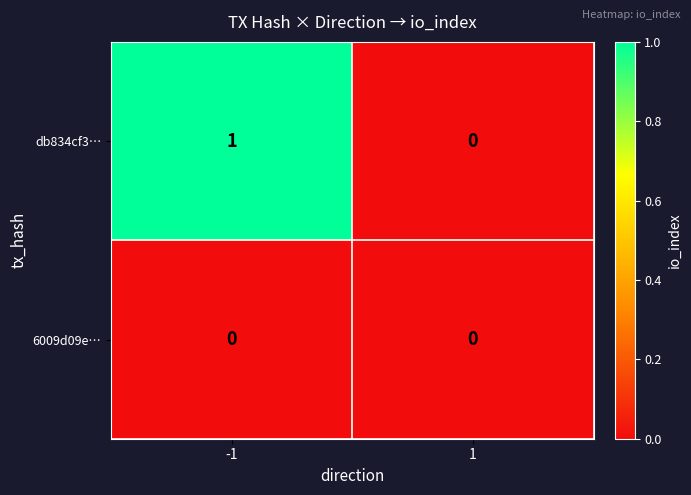

Is the value of 6009d09e… at 1 greater than the value of db834cf3… at -1?

No